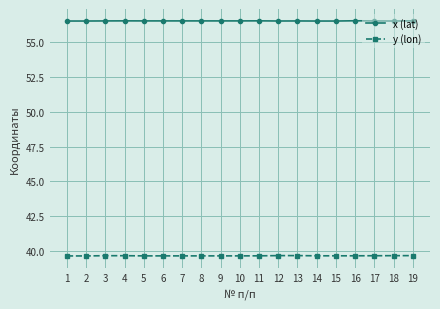

Which series has the largest total across all categories?

x (lat)